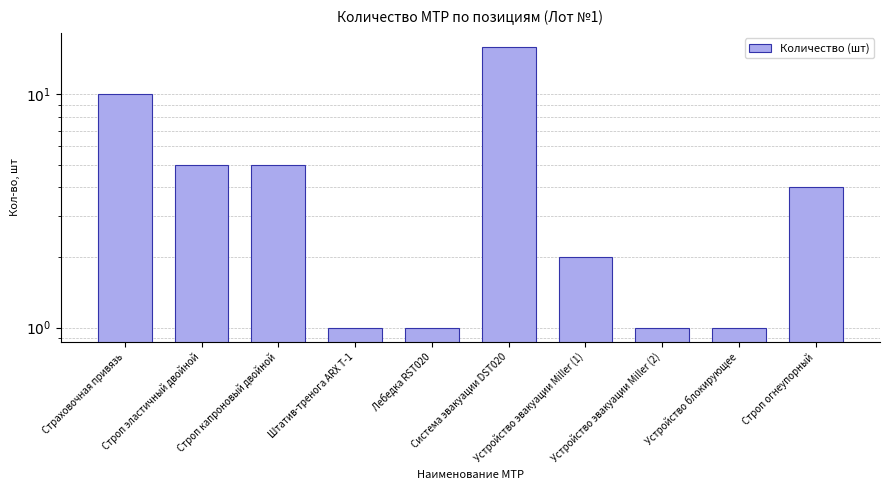

The value at Строп капроновый двойной is 5. True or false?

True